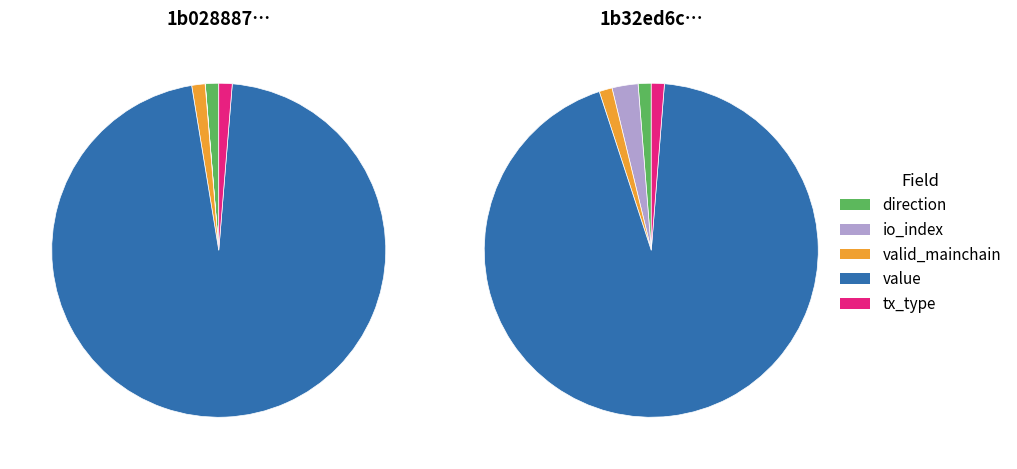

Count the number of slices in the pie.

5